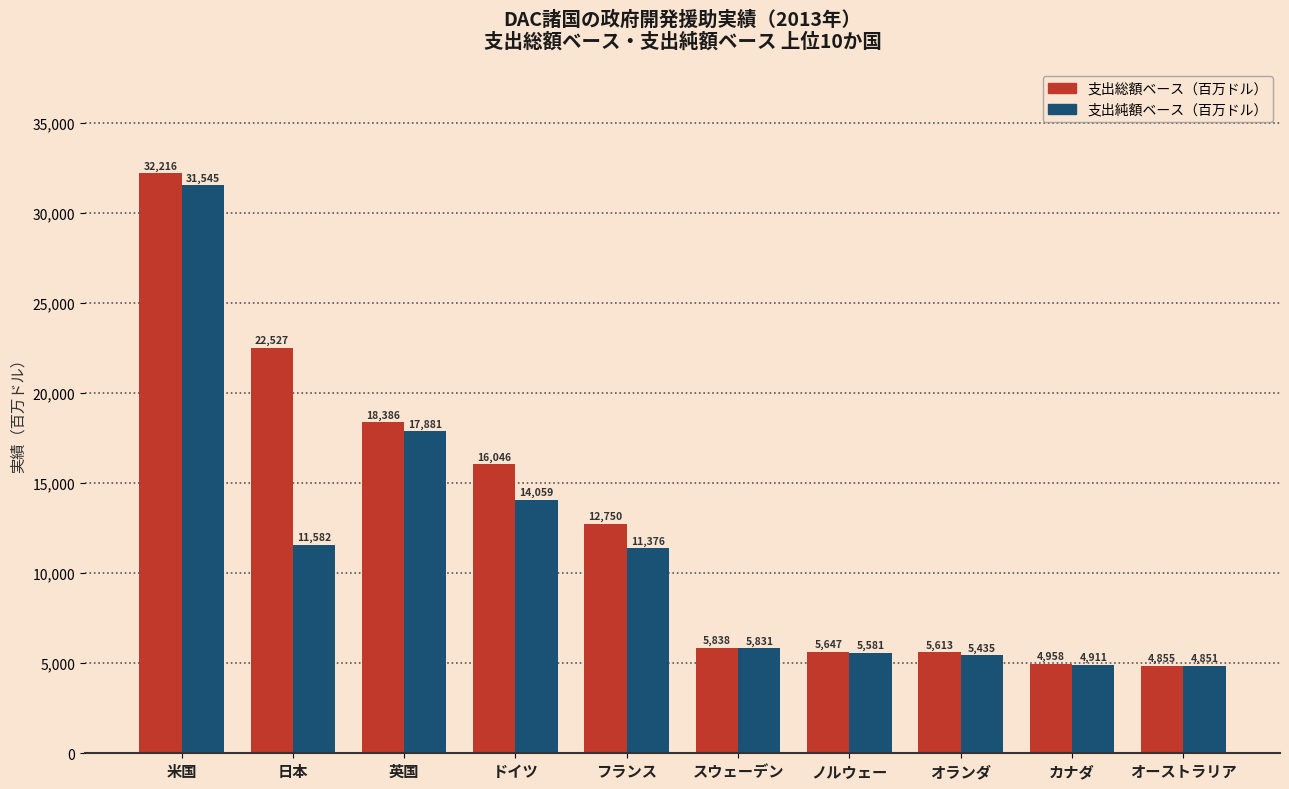

Reading right to left, what are all the values shown in this chart?

支出総額ベース（百万ドル）: オーストラリア=4855	カナダ=4958	オランダ=5613	ノルウェー=5647	スウェーデン=5838	フランス=12750	ドイツ=16046	英国=18386	日本=22527	米国=32216
支出純額ベース（百万ドル）: オーストラリア=4851	カナダ=4911	オランダ=5435	ノルウェー=5581	スウェーデン=5831	フランス=11376	ドイツ=14059	英国=17881	日本=11582	米国=31545